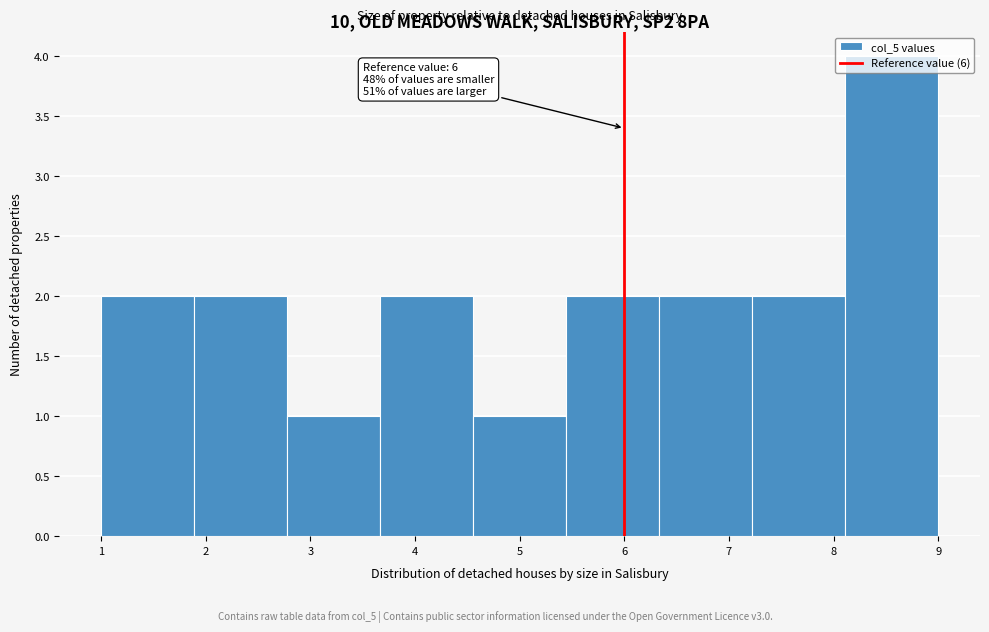

Which range on the x-axis has the tallest bar?

8.1 to 9.0